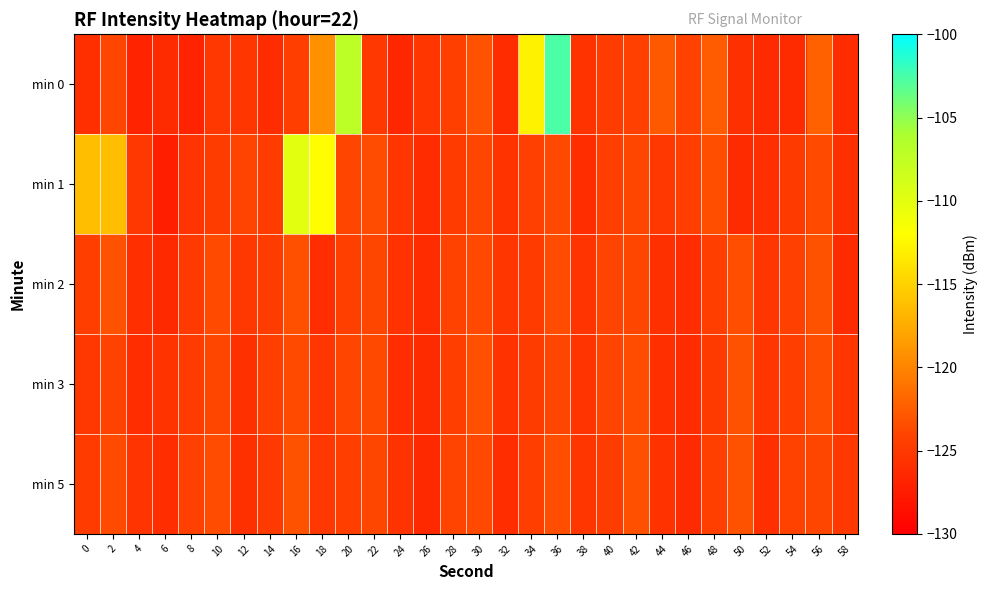

What is the total value across all series at 22?

-619.9